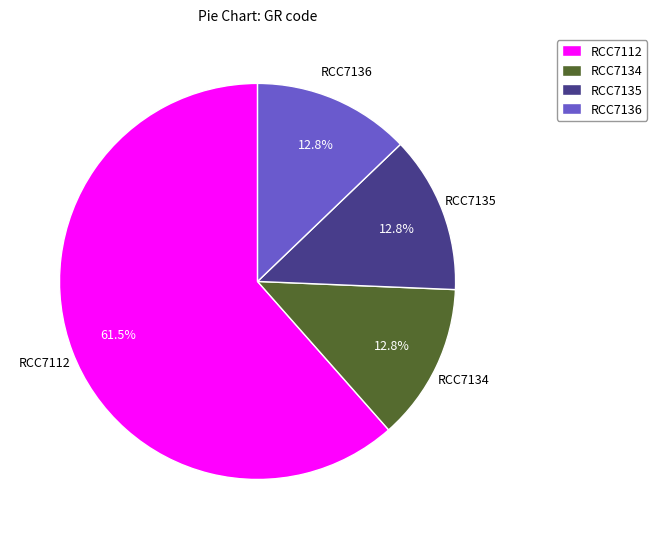

What is the largest slice in the pie chart?

RCC7112